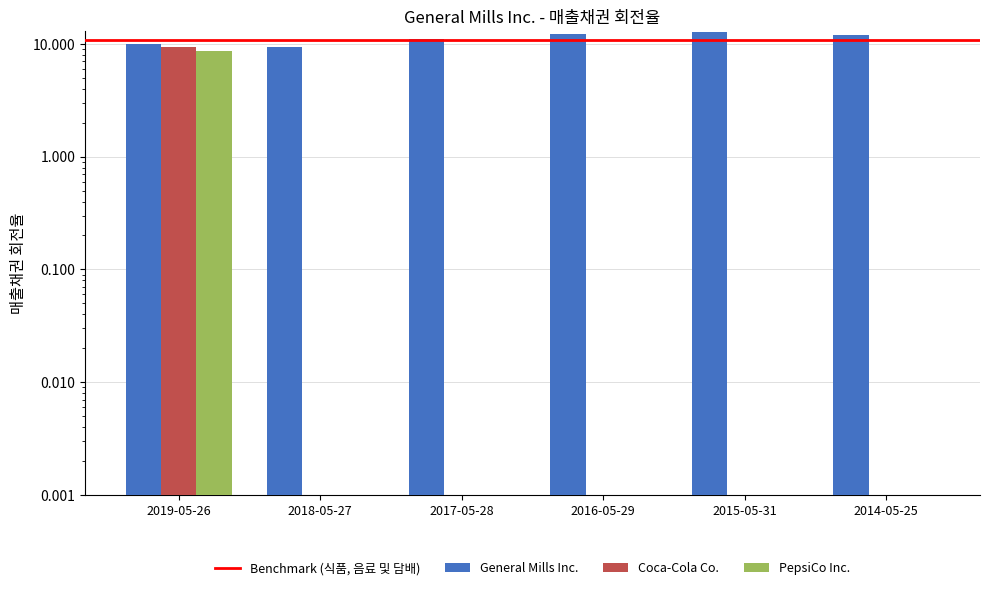

Which label corresponds to the largest value in the chart?

2015-05-31